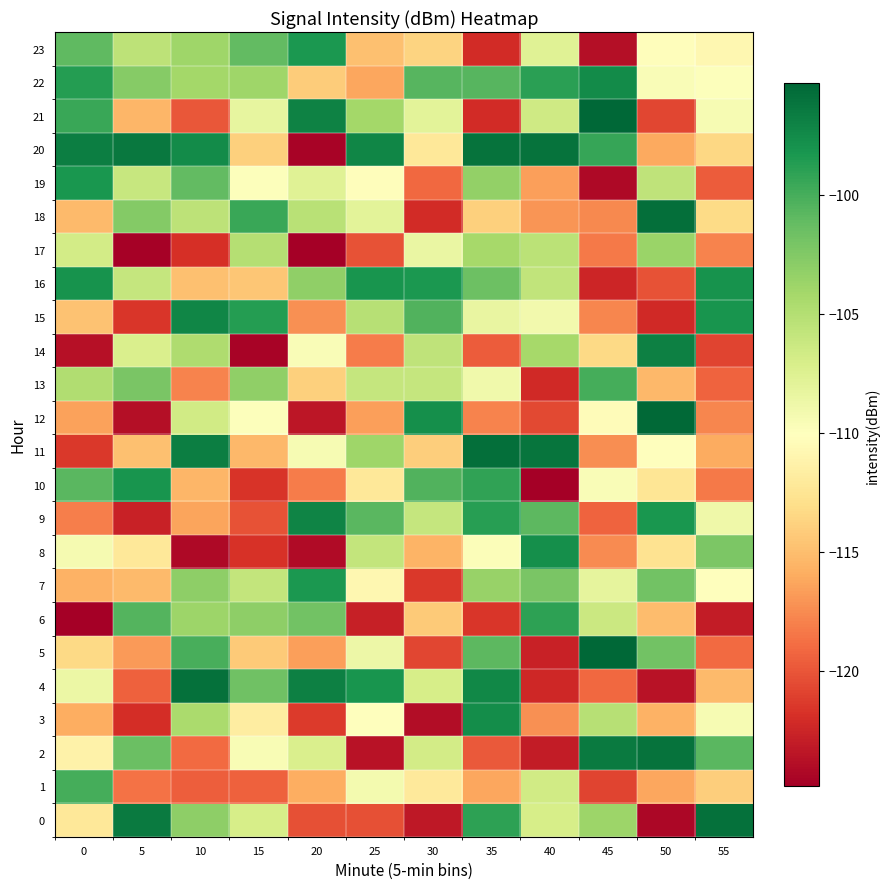

Reading left to right, transcribe all the data shown in this chart.

0: 0=-112.2	5=-96.5	10=-103.0	15=-107.0	20=-120.3	25=-120.3	30=-123.3	35=-99.0	40=-107.0	45=-103.8	50=-124.4	55=-95.9
1: 0=-100.0	5=-118.6	10=-119.5	15=-119.5	20=-115.9	25=-109.3	30=-112.0	35=-116.3	40=-106.6	45=-120.8	50=-116.2	55=-114.0
2: 0=-111.3	5=-101.4	10=-119.0	15=-109.6	20=-107.2	25=-123.6	30=-106.8	35=-119.9	40=-123.0	45=-96.5	50=-96.0	55=-100.7
3: 0=-115.9	5=-122.1	10=-104.5	15=-111.8	20=-121.3	25=-110.1	30=-124.0	35=-97.7	40=-117.2	45=-105.1	50=-115.6	55=-109.4
4: 0=-108.6	5=-119.5	10=-95.9	15=-101.7	20=-96.8	25=-98.2	30=-107.1	35=-97.3	40=-122.3	45=-119.1	50=-123.6	55=-115.2
5: 0=-113.3	5=-116.9	10=-100.1	15=-114.3	20=-116.6	25=-108.7	30=-120.8	35=-100.9	40=-122.8	45=-95.4	50=-101.8	55=-119.0
6: 0=-124.8	5=-100.5	10=-103.8	15=-103.1	20=-101.9	25=-122.8	30=-114.2	35=-121.5	40=-99.1	45=-106.3	50=-115.1	55=-123.1
7: 0=-115.7	5=-115.2	10=-103.1	15=-105.9	20=-98.4	25=-110.8	30=-121.4	35=-103.6	40=-102.2	45=-108.2	50=-101.9	55=-110.2
8: 0=-109.3	5=-112.2	10=-124.2	15=-121.8	20=-124.1	25=-105.9	30=-115.6	35=-109.7	40=-97.8	45=-117.5	50=-112.7	55=-102.3
9: 0=-118.1	5=-122.7	10=-116.3	15=-120.2	20=-97.1	25=-100.8	30=-106.0	35=-98.9	40=-100.9	45=-119.4	50=-98.2	55=-108.8
10: 0=-100.8	5=-98.1	10=-115.5	15=-121.7	20=-118.2	25=-112.2	30=-100.5	35=-99.2	40=-124.8	45=-109.7	50=-112.5	55=-118.3
11: 0=-121.4	5=-114.9	10=-96.7	15=-115.3	20=-109.4	25=-103.9	30=-114.1	35=-95.8	40=-96.1	45=-117.4	50=-110.1	55=-116.0
12: 0=-116.5	5=-123.9	10=-106.7	15=-109.9	20=-123.5	25=-116.6	30=-97.8	35=-117.8	40=-120.7	45=-110.3	50=-95.4	55=-117.7
13: 0=-104.8	5=-102.2	10=-117.9	15=-103.2	20=-114.0	25=-106.0	30=-106.0	35=-108.9	40=-122.3	45=-99.9	50=-115.4	55=-119.4
14: 0=-123.8	5=-107.3	10=-104.7	15=-124.5	20=-109.6	25=-118.2	30=-105.6	35=-119.8	40=-104.3	45=-113.4	50=-96.9	55=-120.9
15: 0=-114.8	5=-121.6	10=-97.3	15=-98.7	20=-117.3	25=-105.2	30=-100.5	35=-108.3	40=-109.1	45=-117.7	50=-122.2	55=-98.1
16: 0=-98.0	5=-106.0	10=-114.8	15=-114.5	20=-103.2	25=-98.1	30=-98.4	35=-101.6	40=-105.7	45=-122.5	50=-120.2	55=-98.0
17: 0=-106.8	5=-124.7	10=-122.0	15=-105.1	20=-124.8	25=-120.2	30=-108.5	35=-104.2	40=-105.4	45=-118.3	50=-103.6	55=-117.9
18: 0=-115.2	5=-102.6	10=-105.5	15=-99.5	20=-105.3	25=-108.0	30=-122.2	35=-114.0	40=-117.0	45=-117.7	50=-95.8	55=-113.2
19: 0=-98.2	5=-106.1	10=-101.2	15=-109.9	20=-107.7	25=-110.2	30=-119.1	35=-103.3	40=-116.6	45=-124.3	50=-105.6	55=-119.7
20: 0=-96.8	5=-96.4	10=-97.6	15=-113.9	20=-124.5	25=-97.2	30=-112.2	35=-96.0	40=-96.1	45=-99.4	50=-116.2	55=-113.4
21: 0=-99.5	5=-115.5	10=-119.9	15=-108.3	20=-96.9	25=-104.1	30=-107.9	35=-122.1	40=-106.5	45=-95.3	50=-120.8	55=-109.5
22: 0=-98.7	5=-102.8	10=-104.1	15=-103.9	20=-114.2	25=-116.2	30=-100.7	35=-100.7	40=-99.0	45=-97.6	50=-109.7	55=-110.0
23: 0=-101.1	5=-105.5	10=-103.9	15=-101.1	20=-98.3	25=-114.9	30=-113.7	35=-122.2	40=-107.7	45=-123.9	50=-110.3	55=-110.8